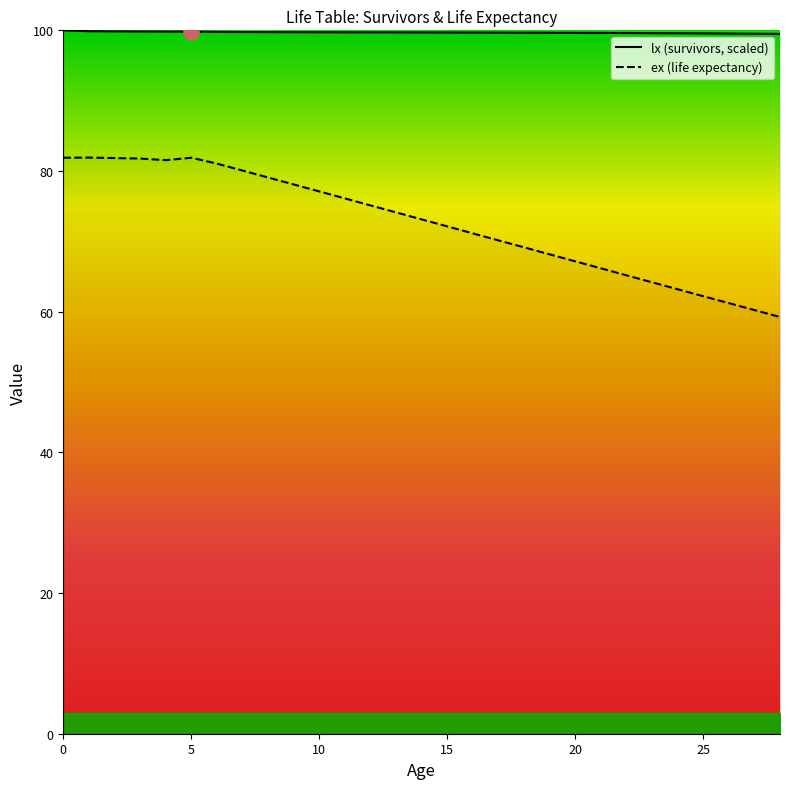

Which series reaches the maximum Y coordinate?

lx